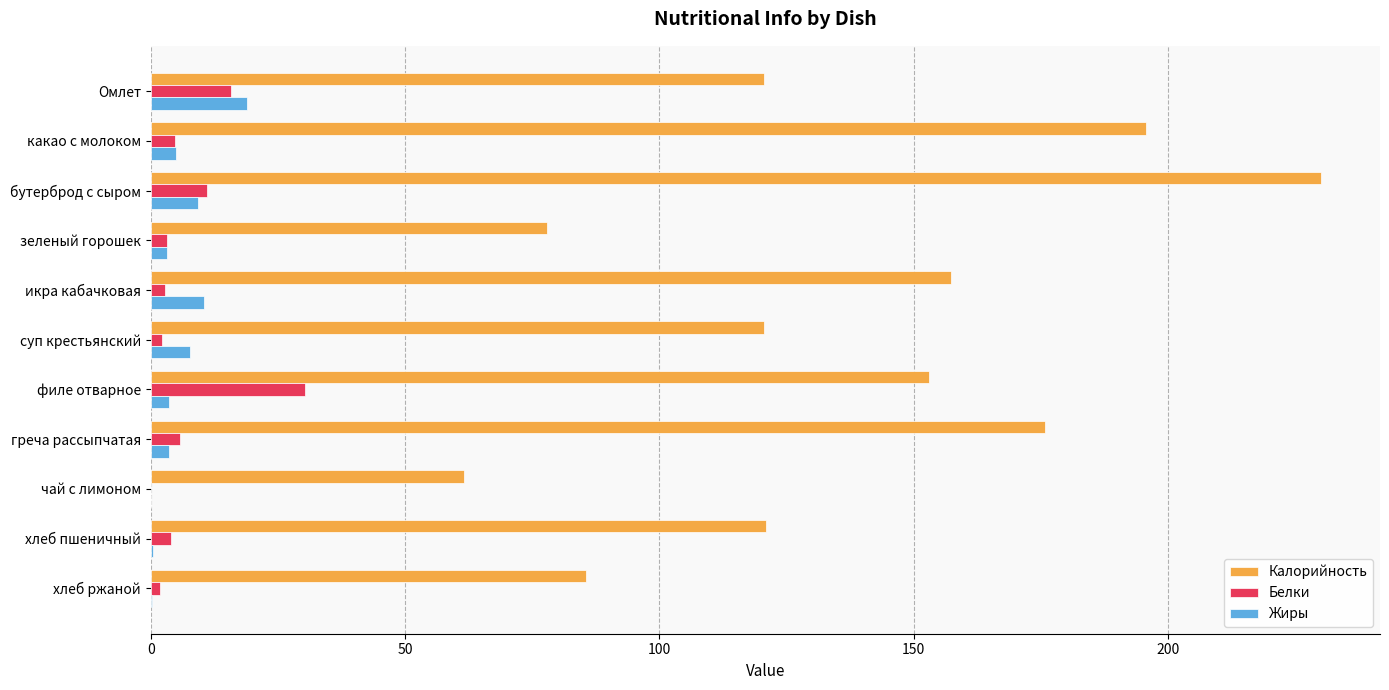

The Калорийность series shows 27.1 at хлеб ржаной. True or false?

False